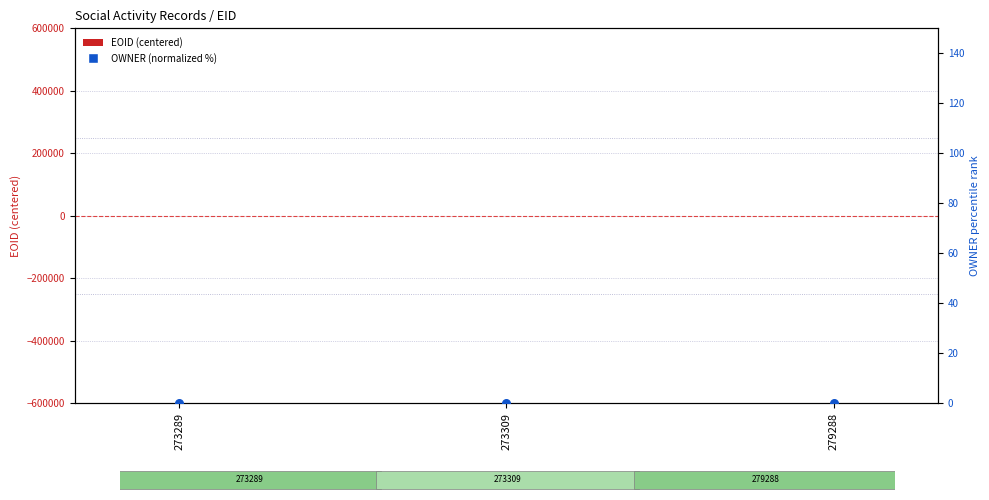

Is the value of OWNER (normalized %) at 273289 greater than the value of EOID (centered) at 273289?

Yes